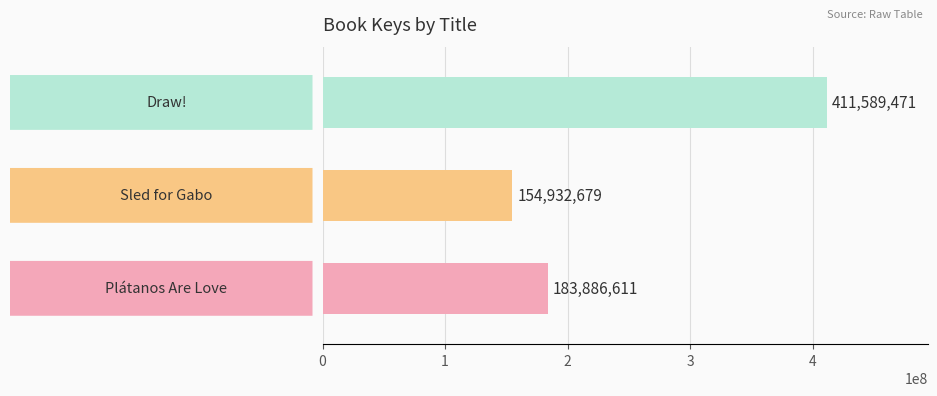

What is the greatest value displayed?

411589471